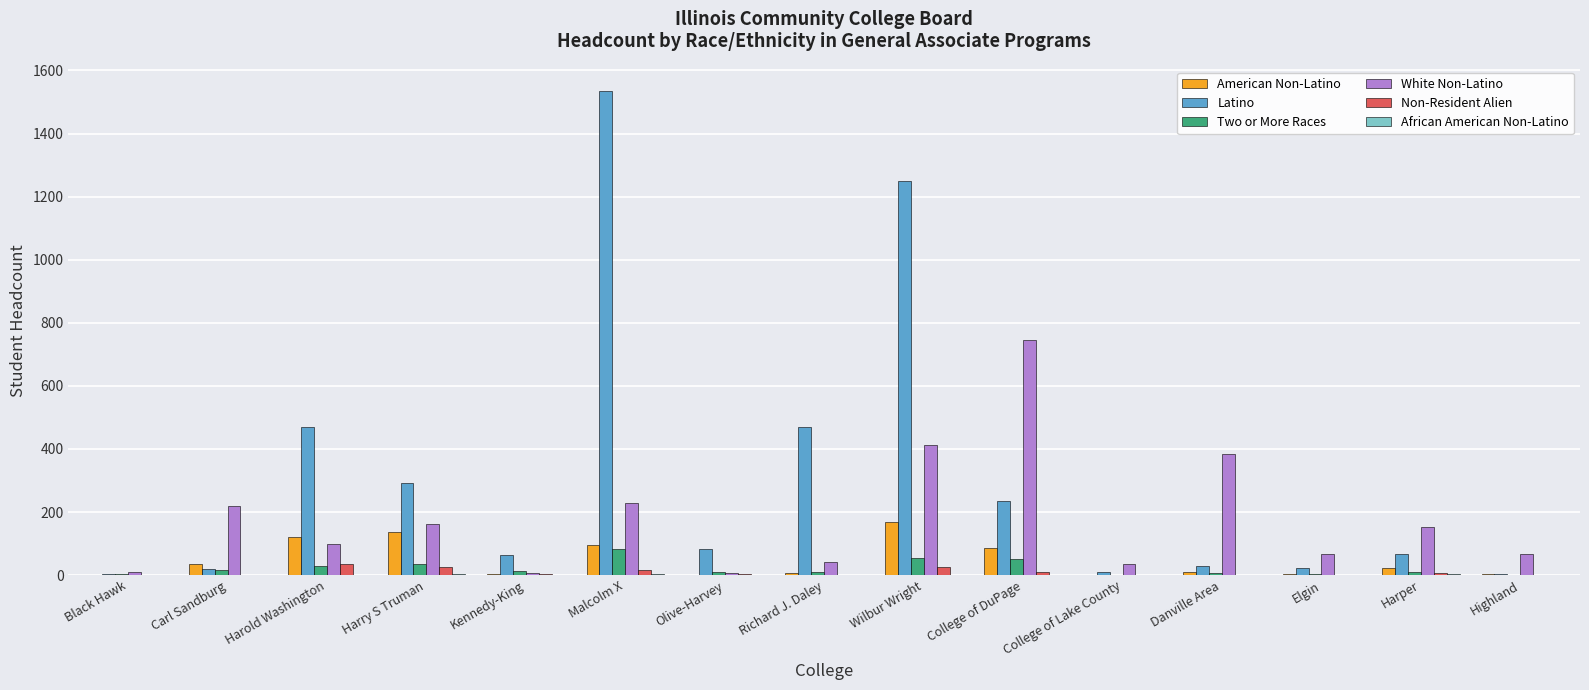

What is the difference between the Non-Resident Alien values at Wilbur Wright and Harper?

22